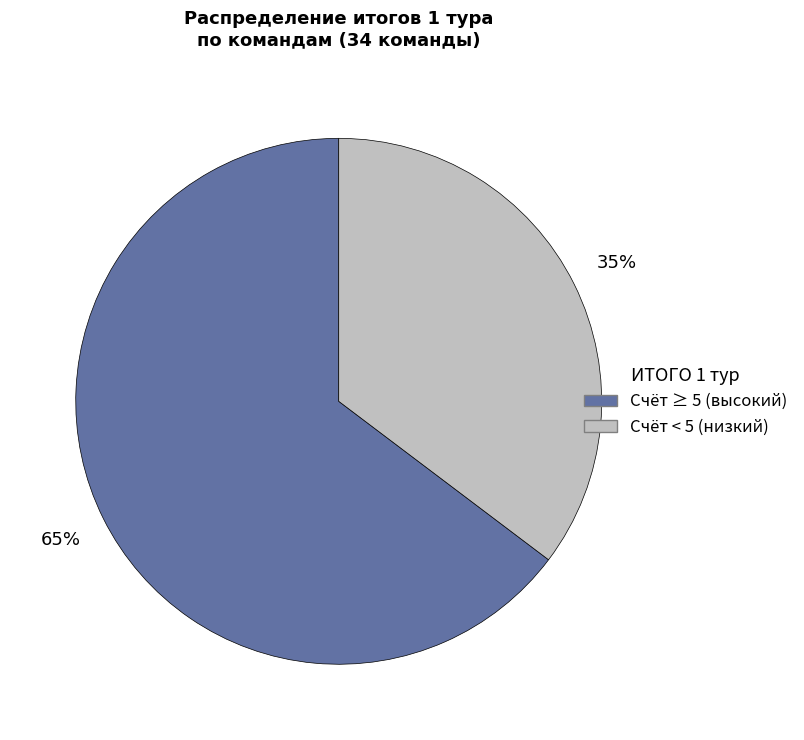

How many slices are in this pie chart?

2